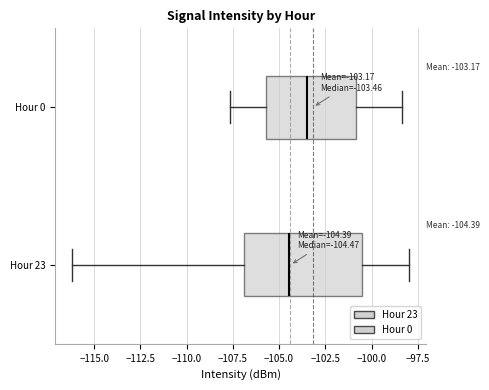

Which box has the furthest to the right median line?

Hour 0